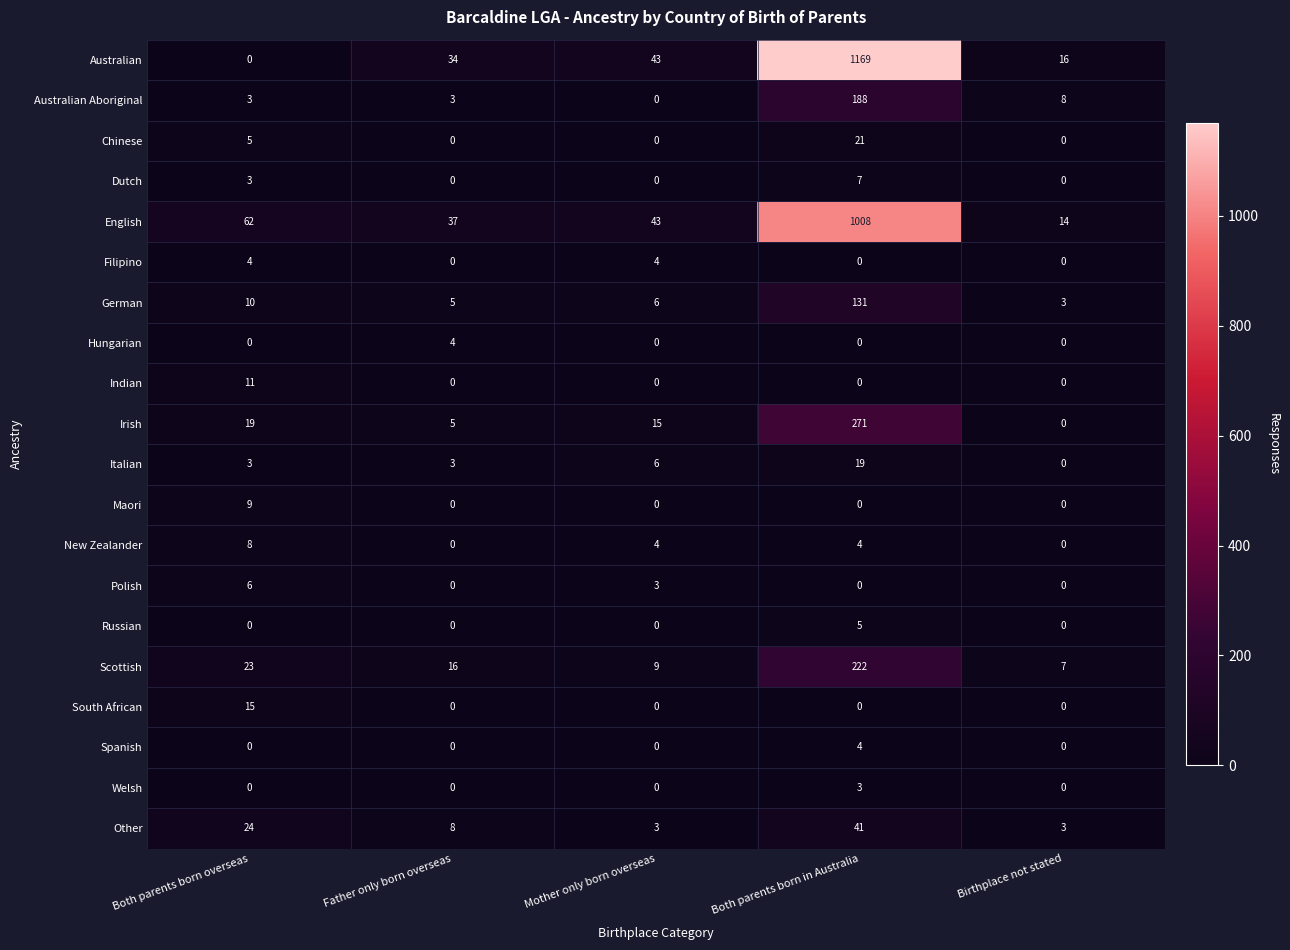

How many data points in Other are less than 8?

2